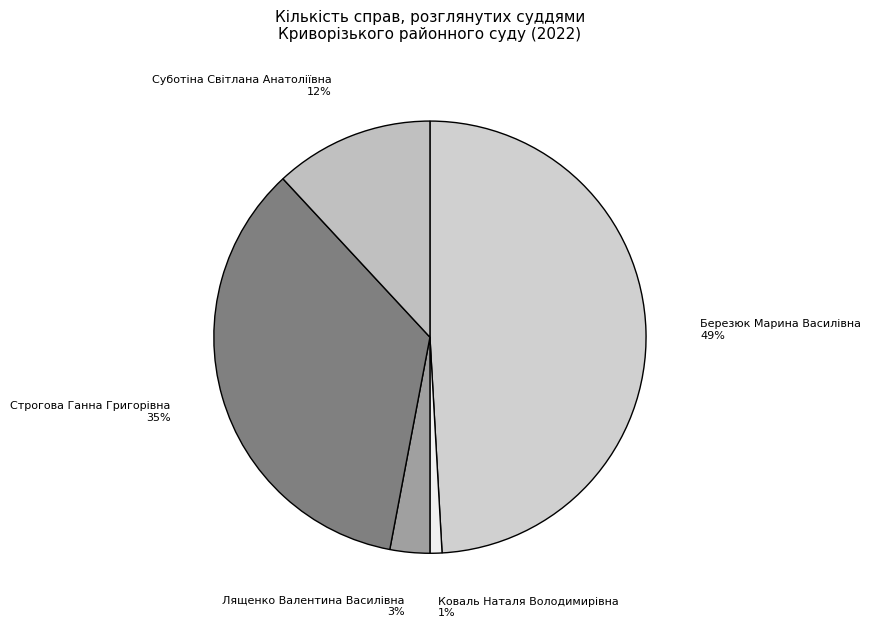

What percentage is the Коваль Наталя Володимирівна slice, to the nearest percent?

1%